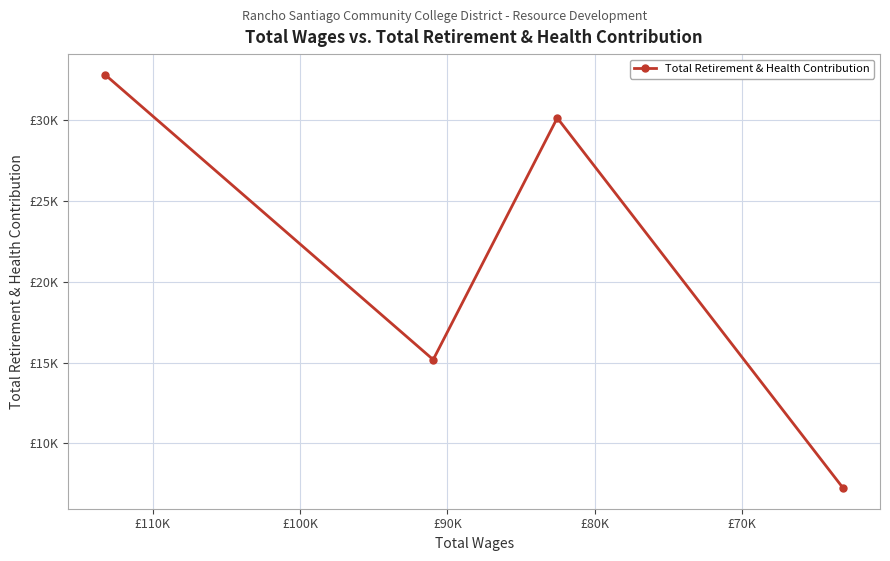

What is the average value?

21330